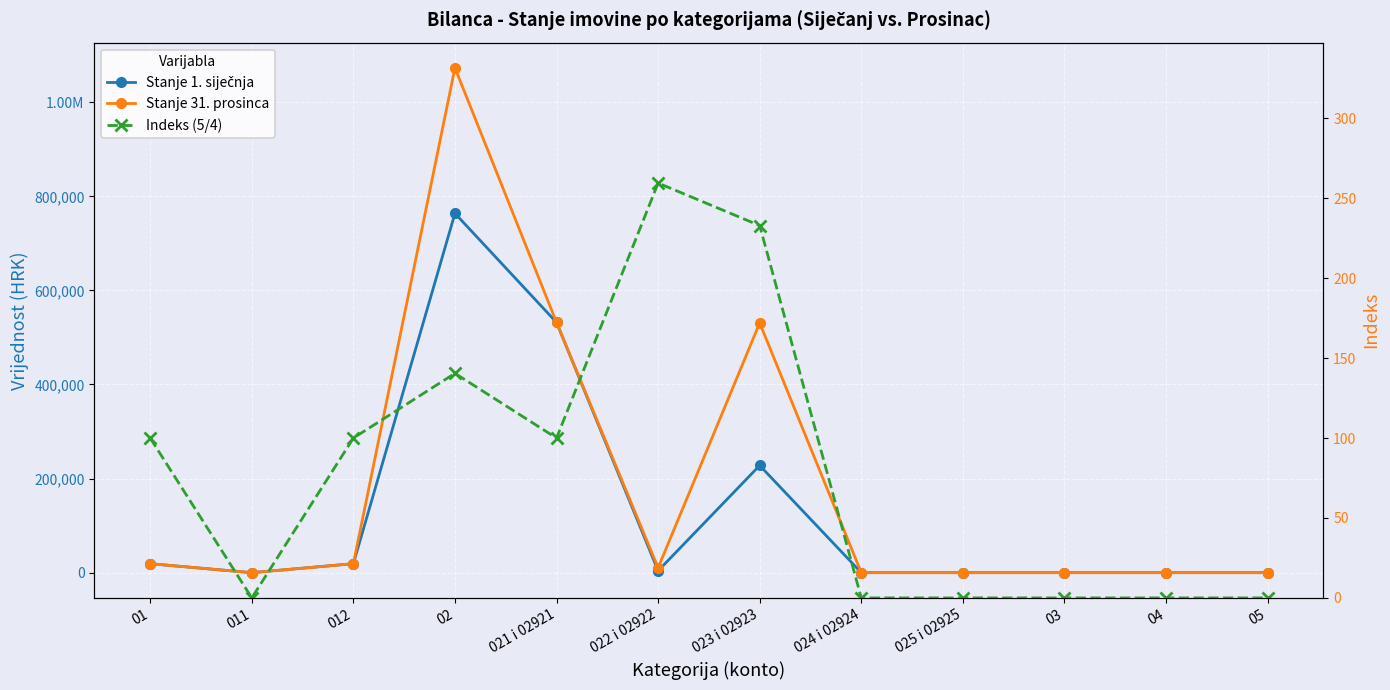

At which category is the sum across all series the highest?

02